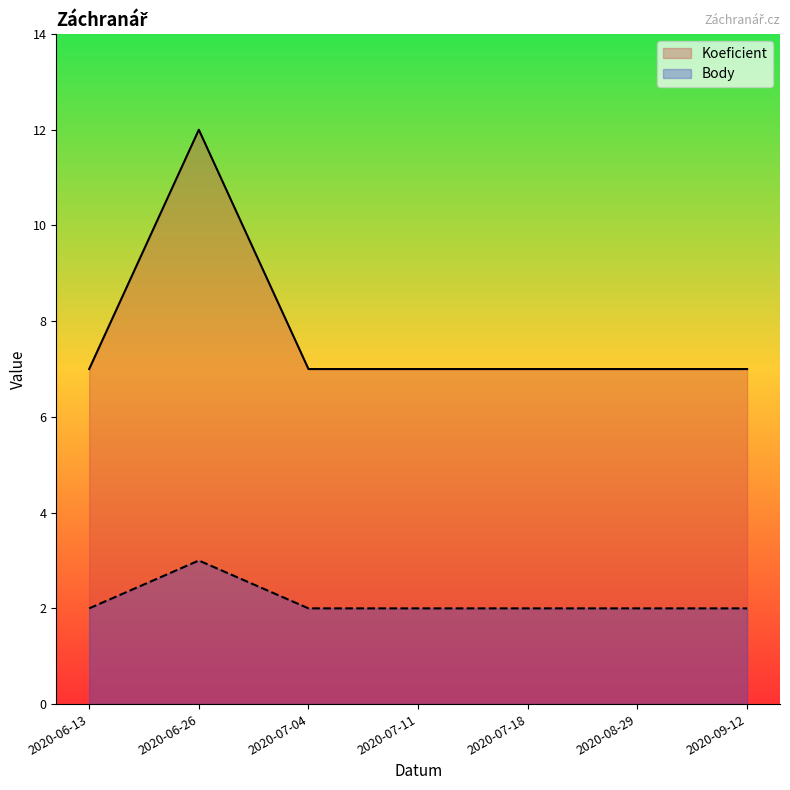

Reading right to left, list all the values displayed in this chart.

Koeficient: 7	7	7	7	7	12	7
Body: 2	2	2	2	2	3	2